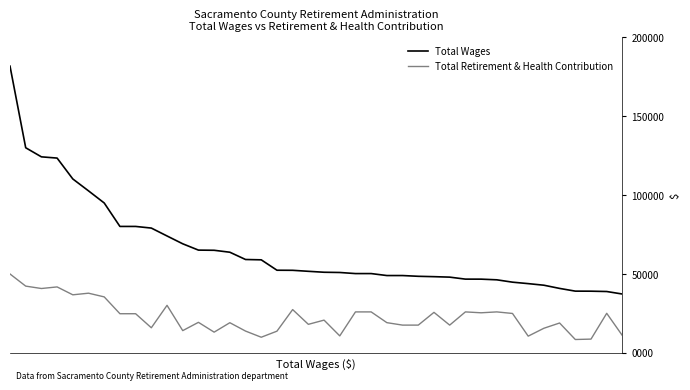

Which series has the widest spread of values?

Total Wages